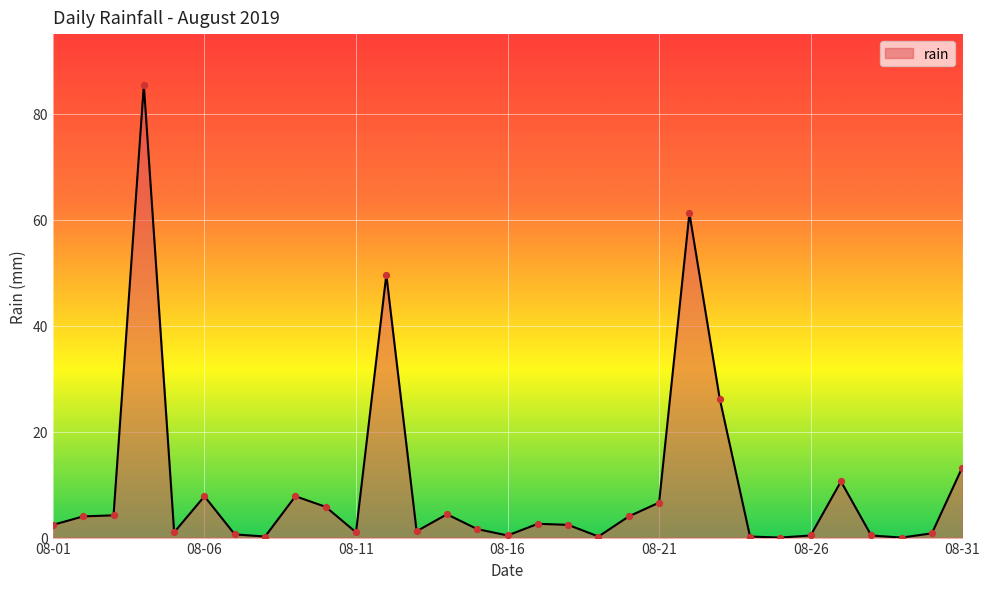

What is the difference between the maximum and minimum values?

85.4